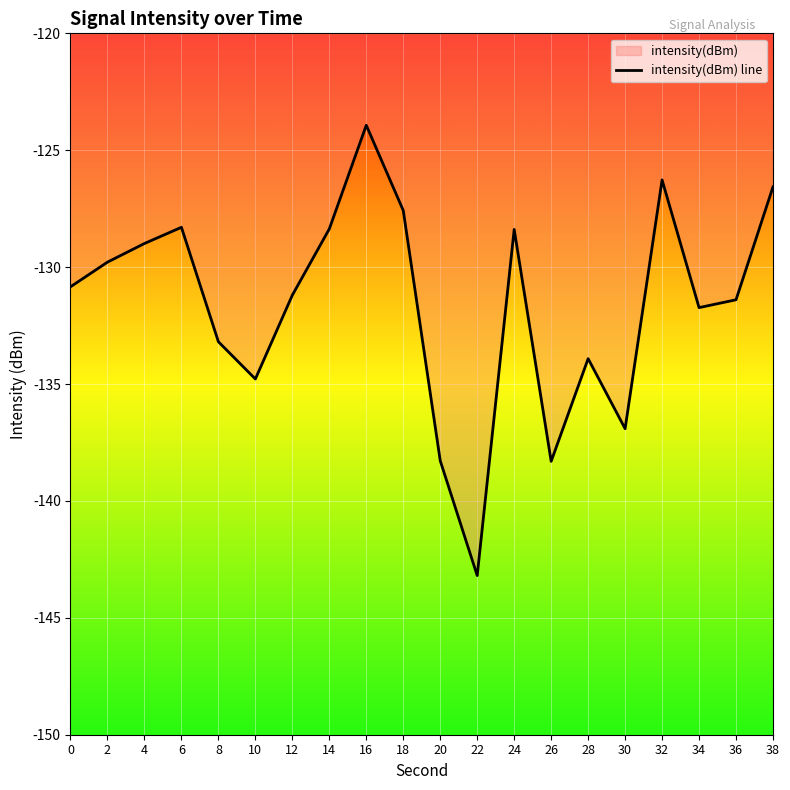

How many lines are shown in the chart?

1